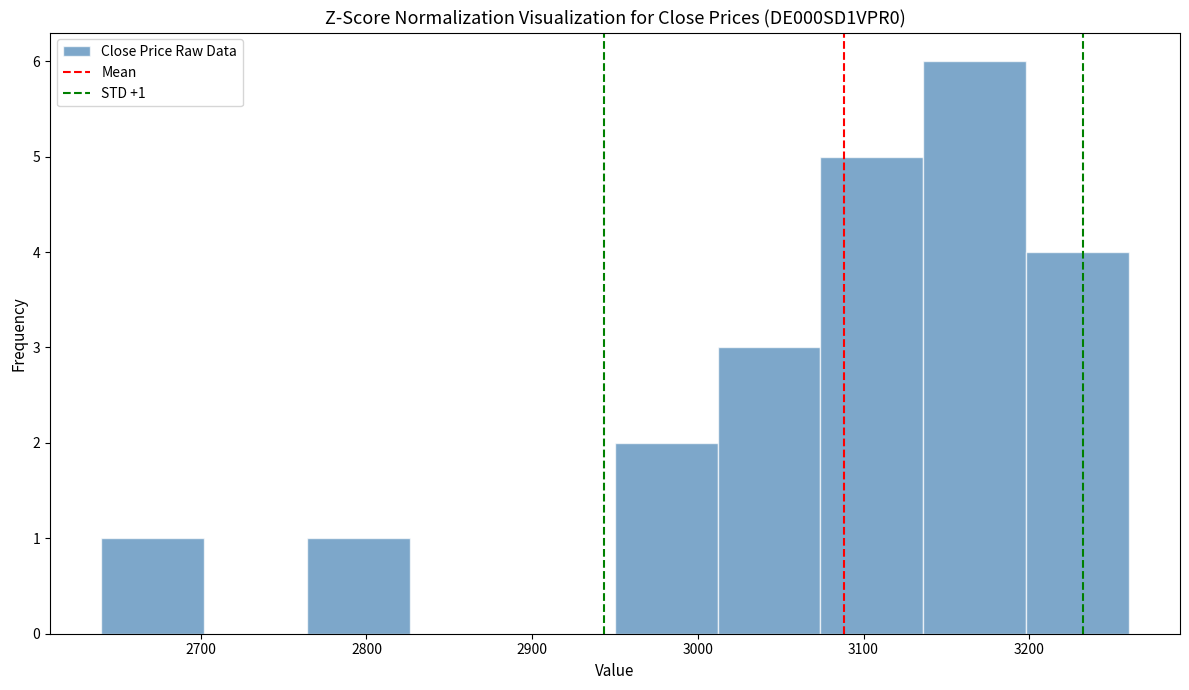

Over which range of the x-axis is the bar tallest?

3136 to 3198